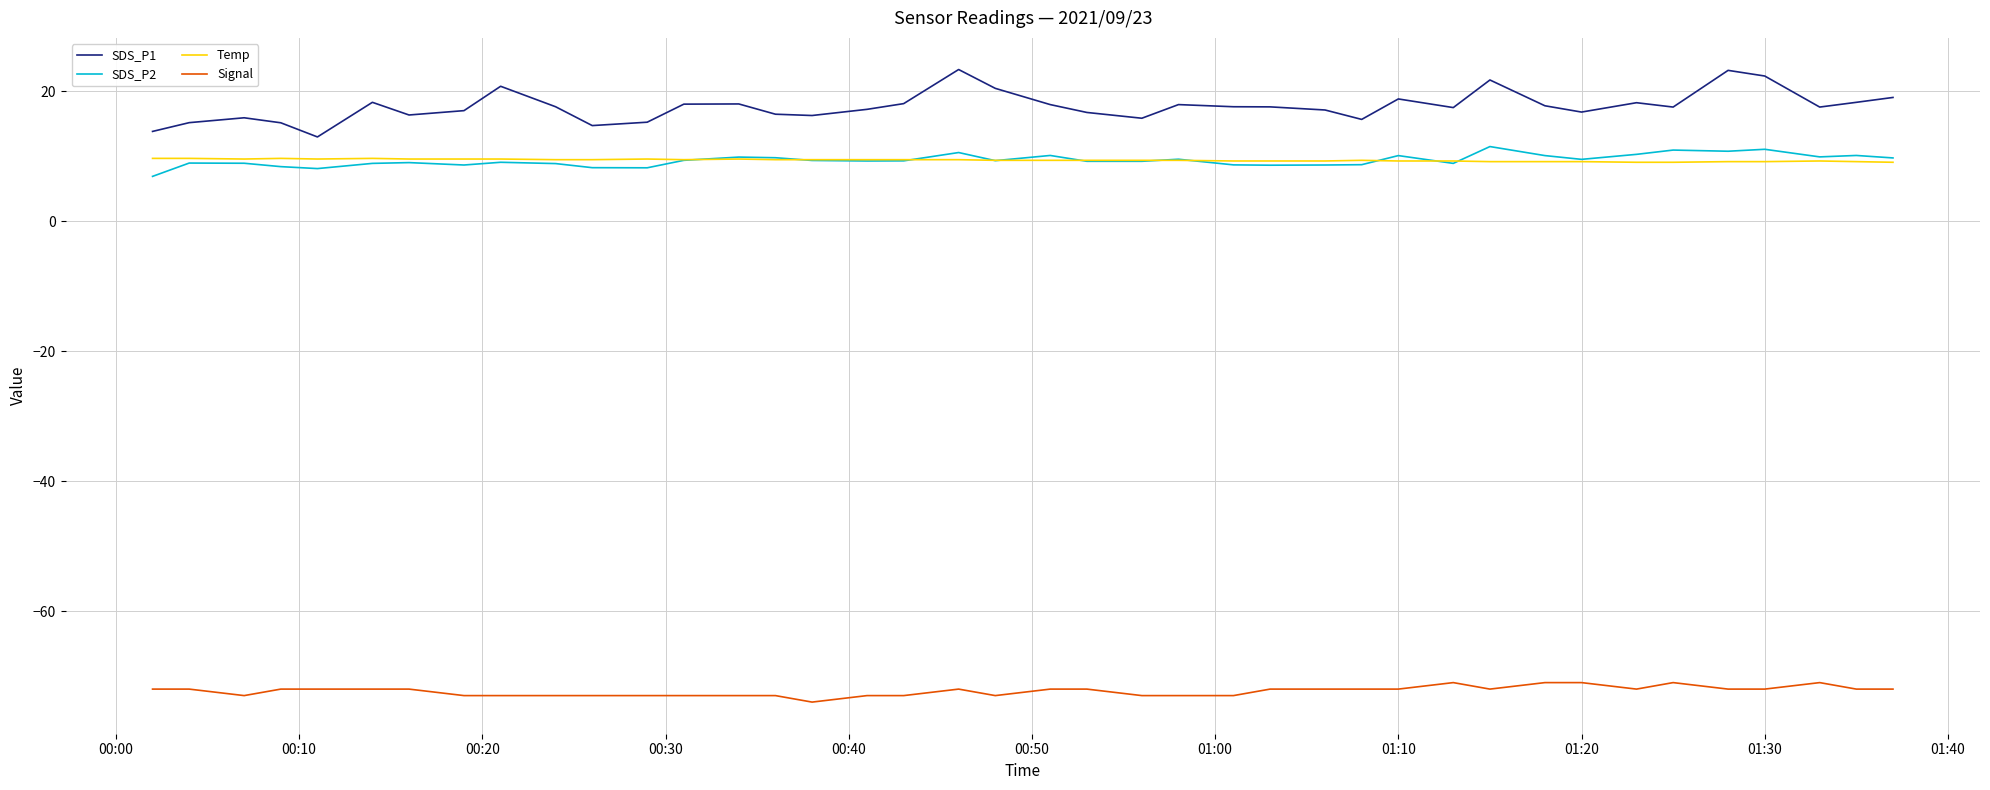

What is the minimum value shown in the chart?

-74.0